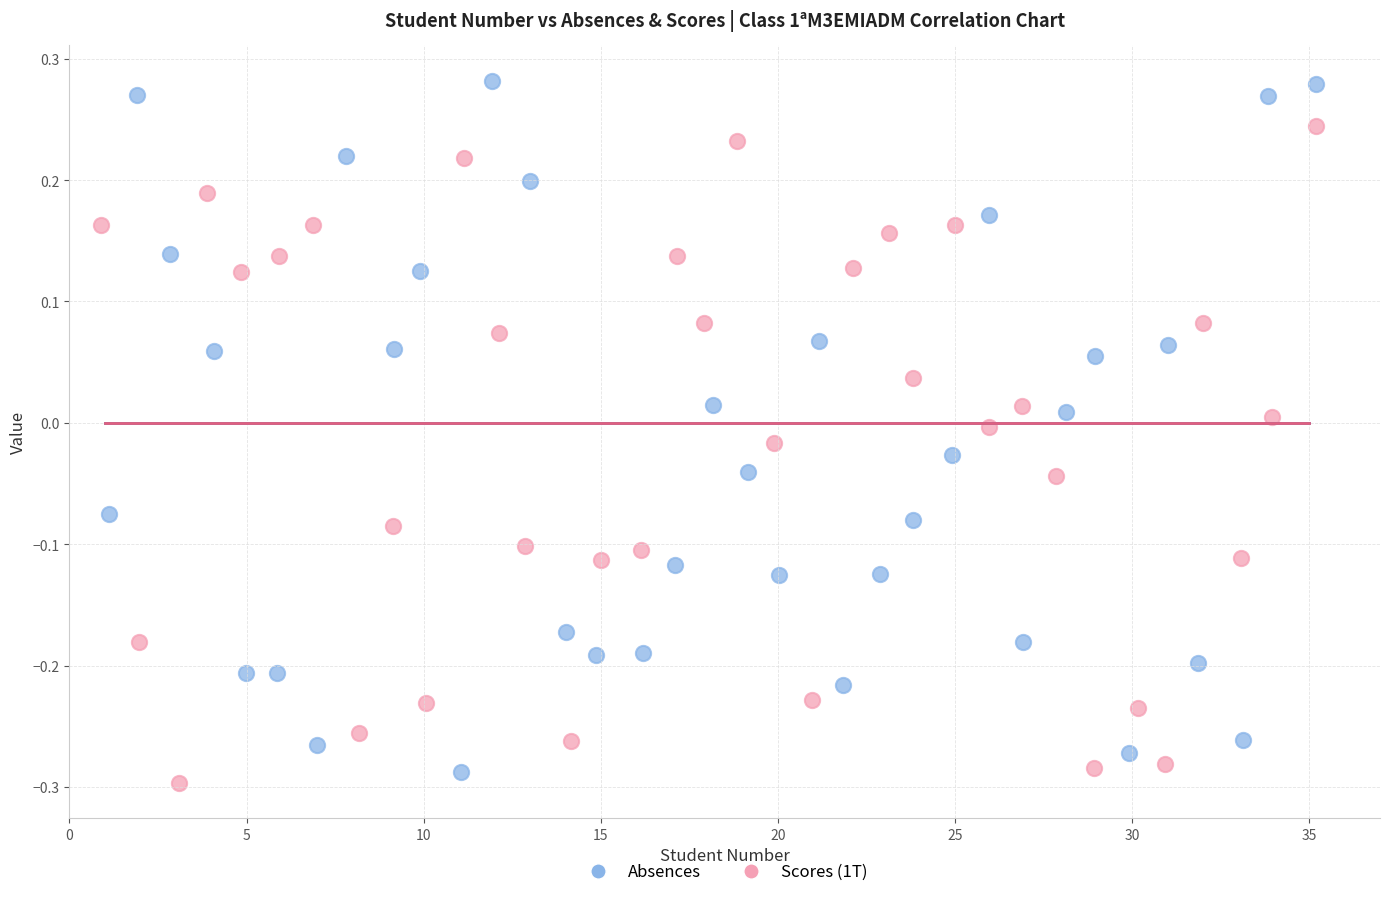

Which series has the largest Y range (max minus min)?

Absences